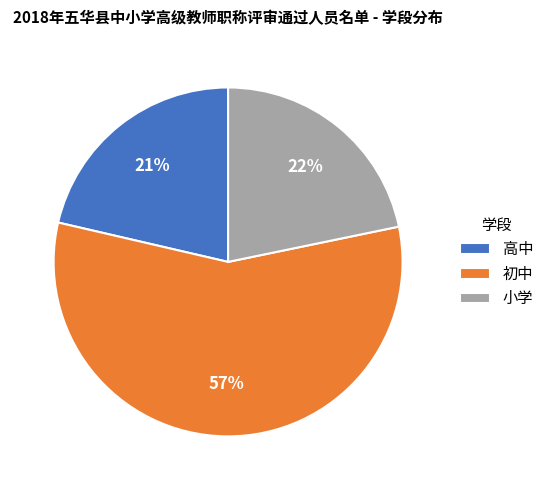

How many slices are in this pie chart?

3